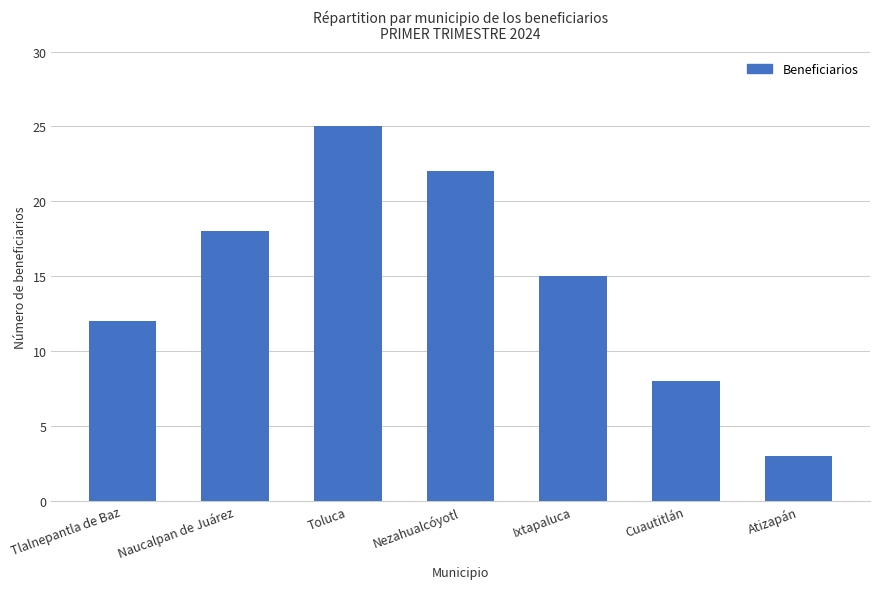

What is the ratio of the value at Ixtapaluca to the value at Toluca?

0.6